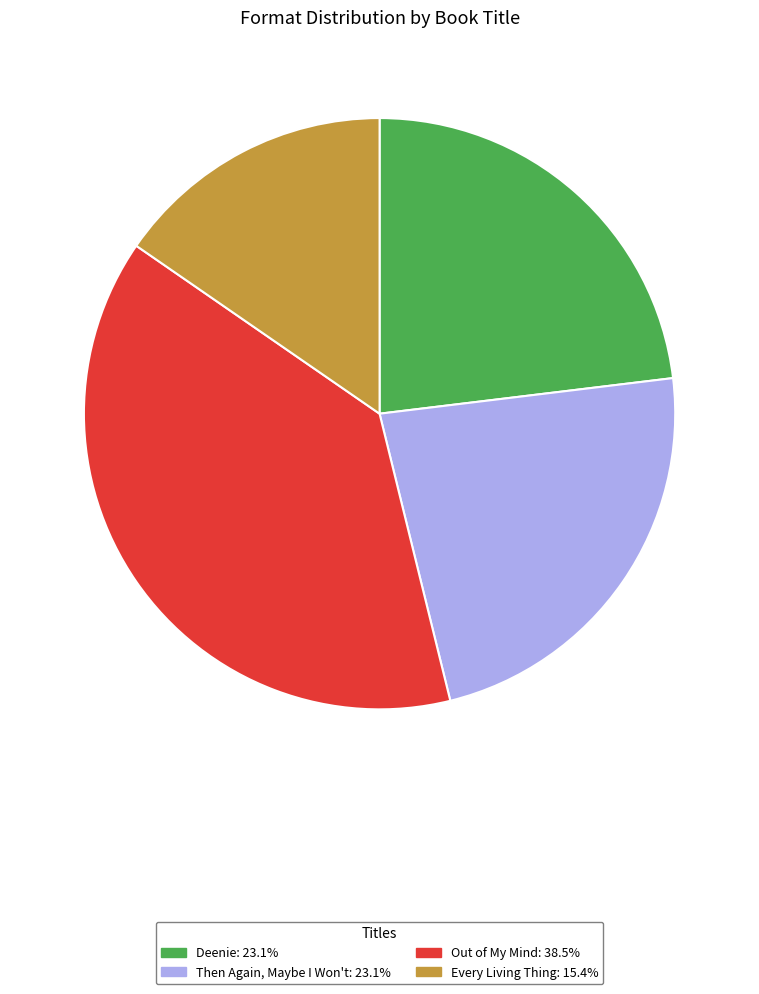

Is there a majority slice in this chart?

No